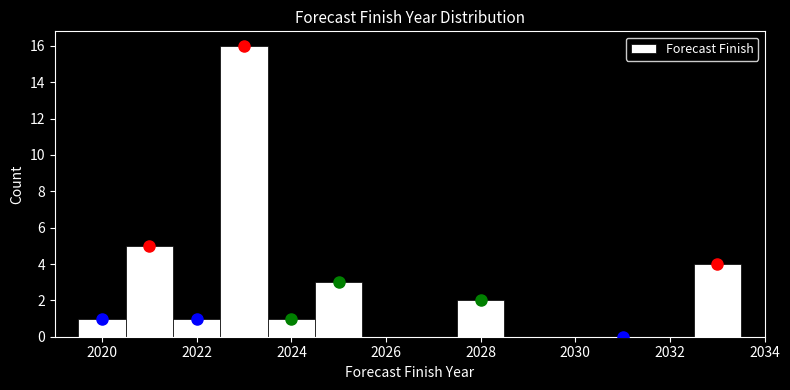

Reading left to right, transcribe this chart: for each bar, give the range it covers on the x-axis and its height. Neither the bar edges nor the heights are printed on the chart, so give them approximately, as read against the axes.

2019.5 to 2020.5: 1
2020.5 to 2021.5: 5
2021.5 to 2022.5: 1
2022.5 to 2023.5: 16
2023.5 to 2024.5: 1
2024.5 to 2025.5: 3
2025.5 to 2026.5: 0
2026.5 to 2027.5: 0
2027.5 to 2028.5: 2
2028.5 to 2029.5: 0
2029.5 to 2030.5: 0
2030.5 to 2031.5: 0
2031.5 to 2032.5: 0
2032.5 to 2033.5: 4